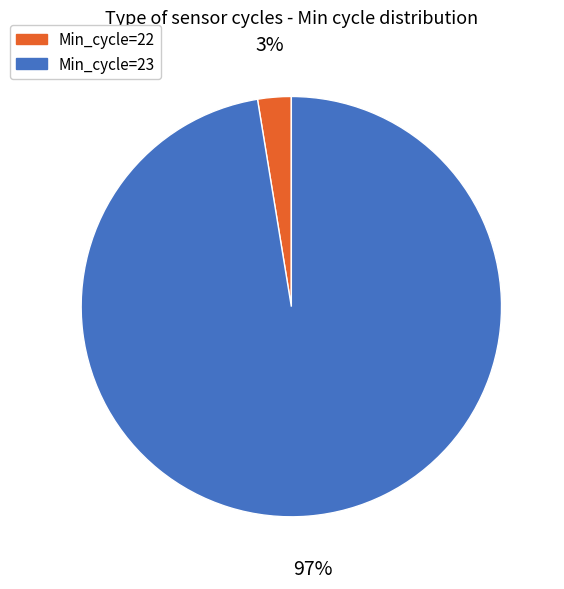

Between Min_cycle=23 and Min_cycle=22, which is larger?

Min_cycle=23